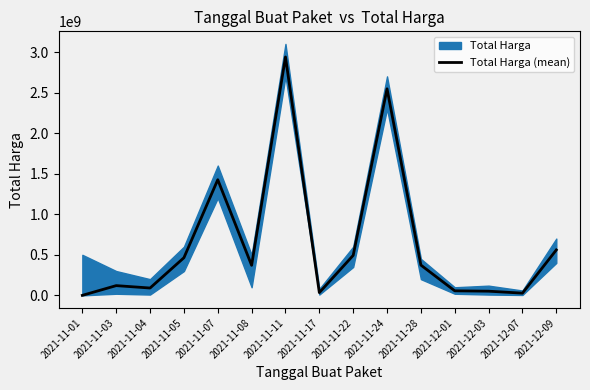

What is the difference between the second highest and second lowest values?

2519094200